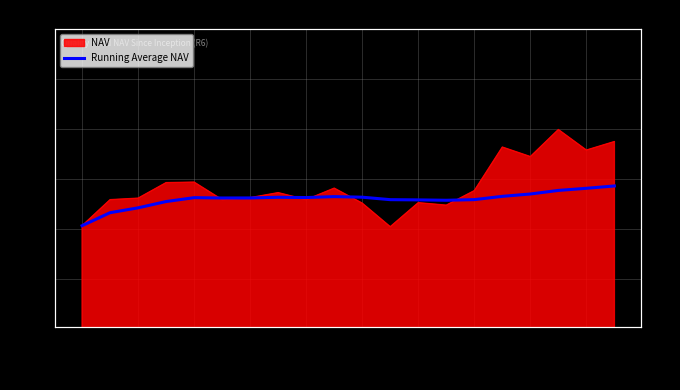

At which category does the data reach its first local peak?

03/24/2025